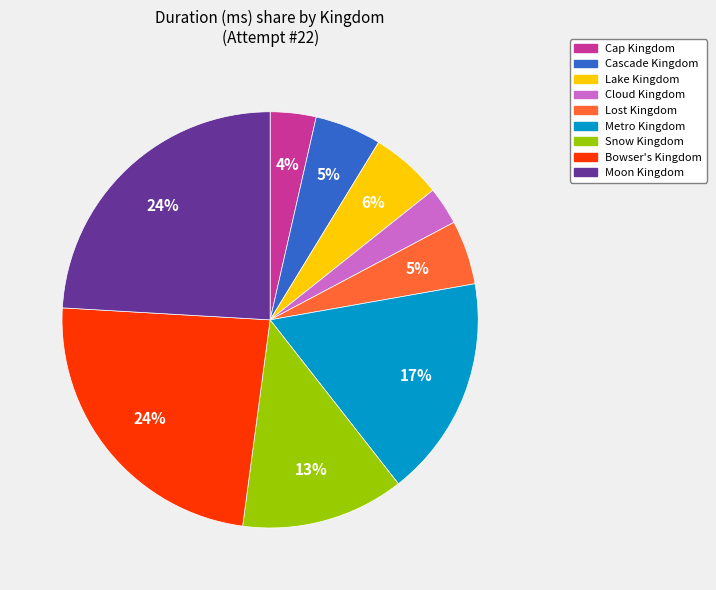

Do Bowser's Kingdom and Cascade Kingdom together represent more than half of the pie?

No